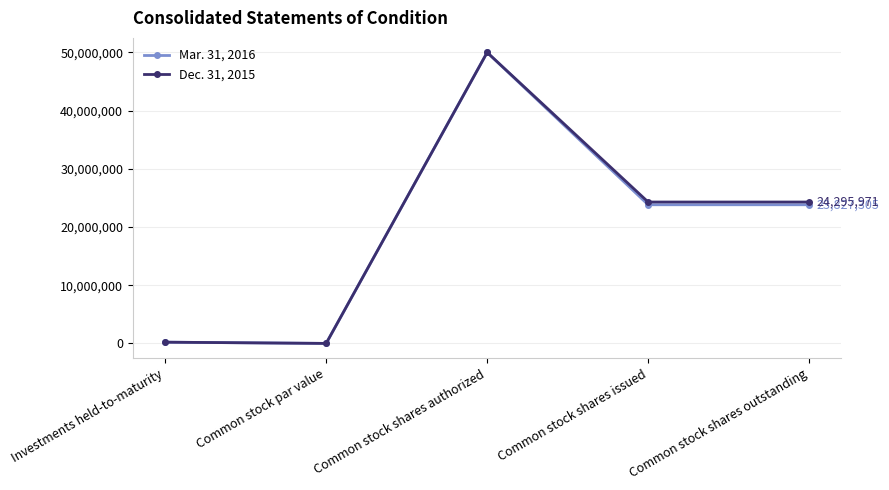

Between Common stock shares authorized and Common stock shares outstanding, which series saw the biggest shift?

Mar. 31, 2016